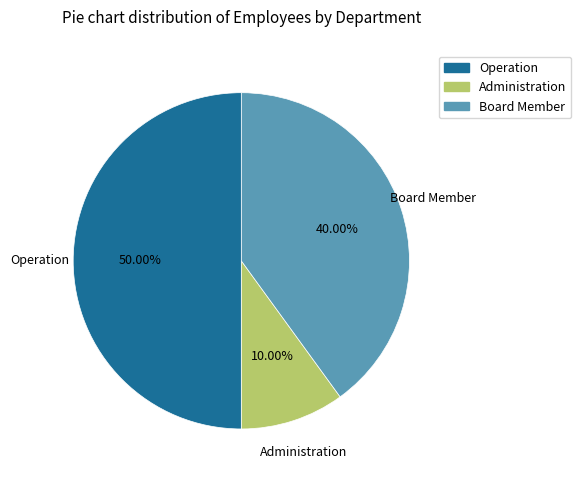

Is it true that Administration is 1% of the pie?

False